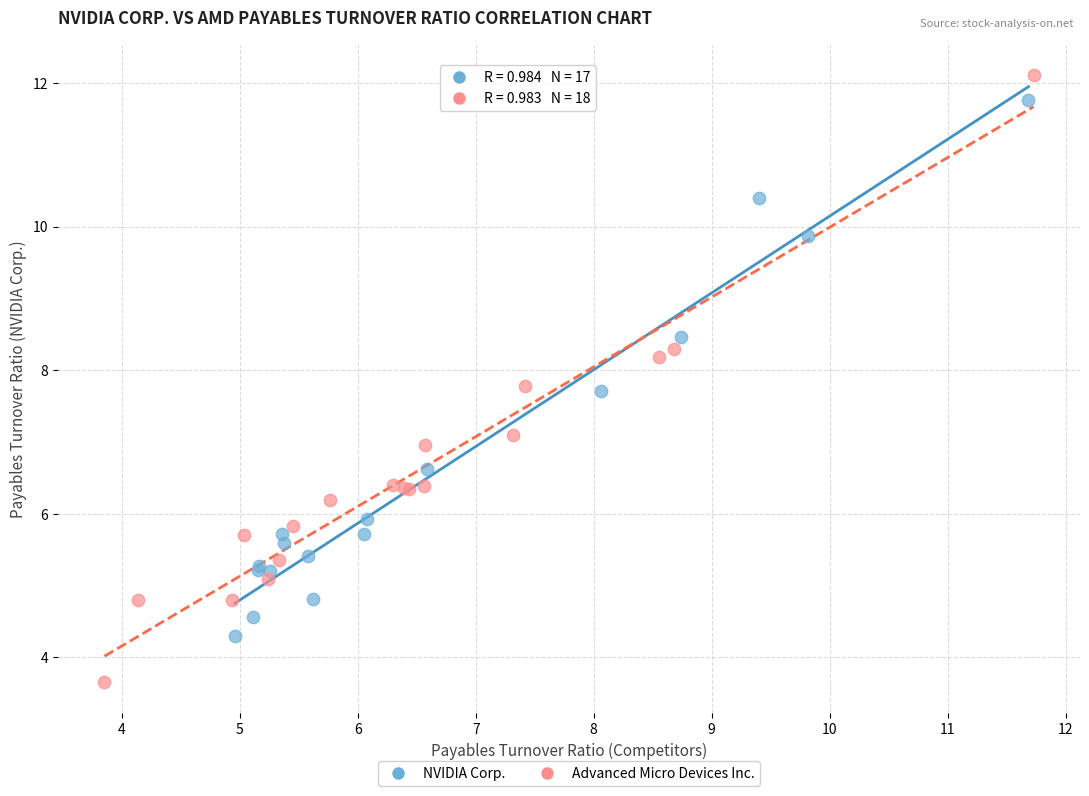

Which series has the widest spread of Y values?

Advanced Micro Devices Inc.